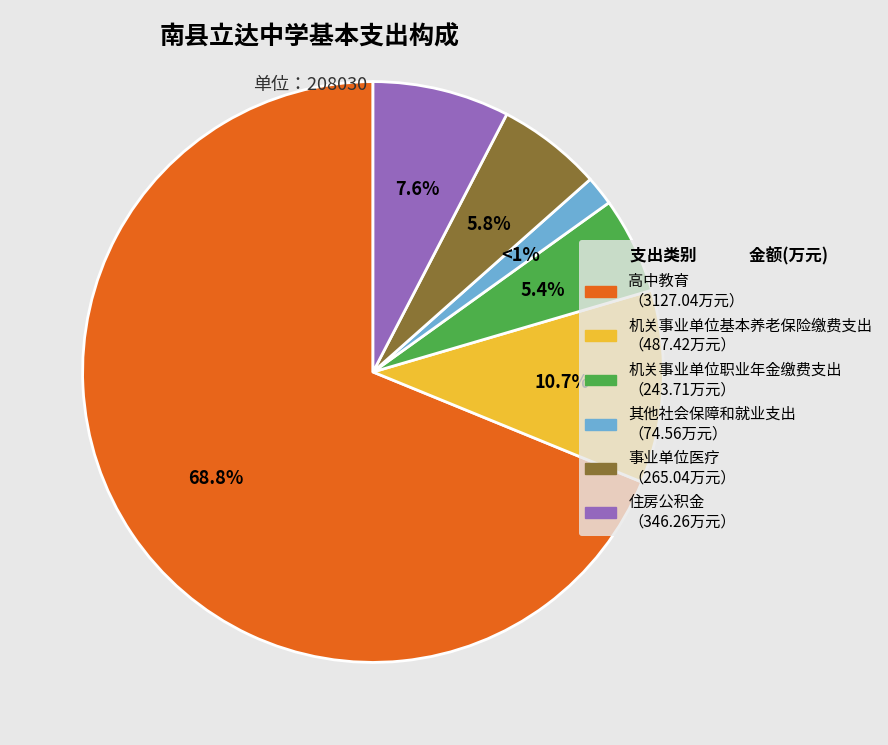

What percentage do 高中教育 and 住房公积金 together represent?

76.4%